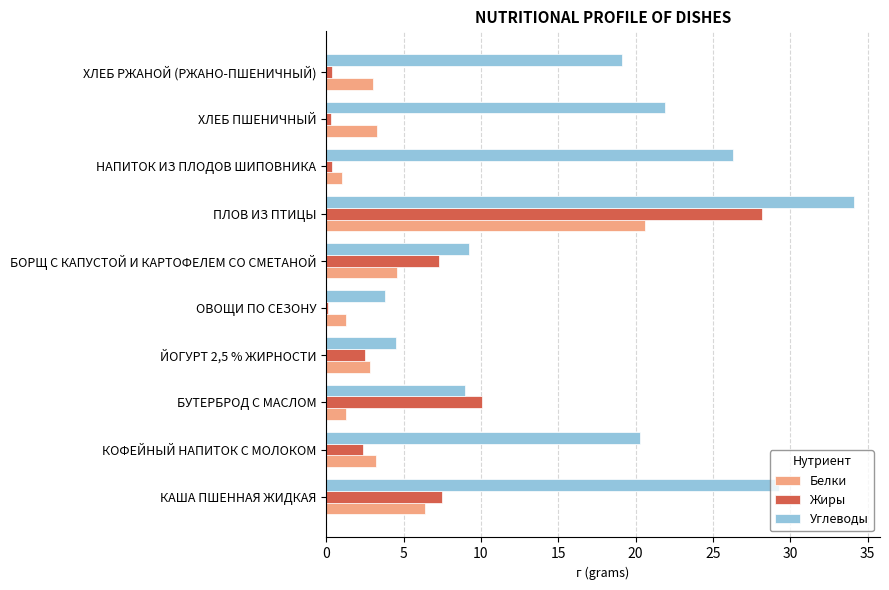

What is the maximum value shown in the chart?

34.1